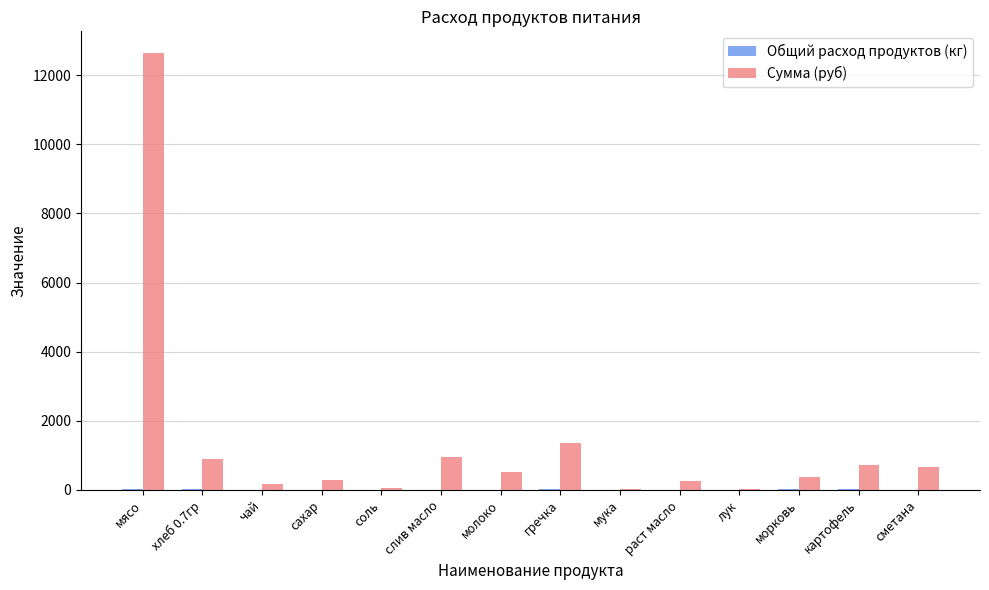

Which category has the highest value across all series?

мясо